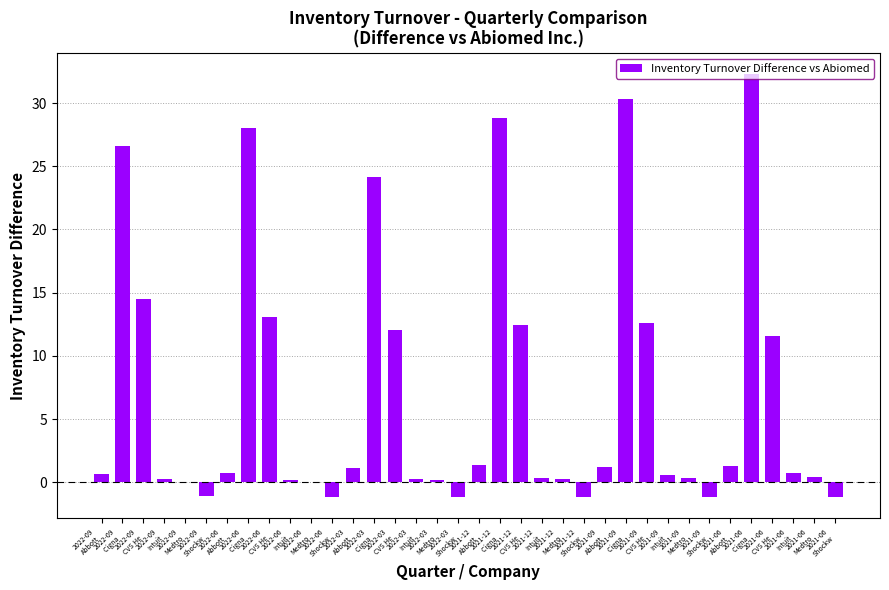

What is the maximum value shown in the chart?

32.3